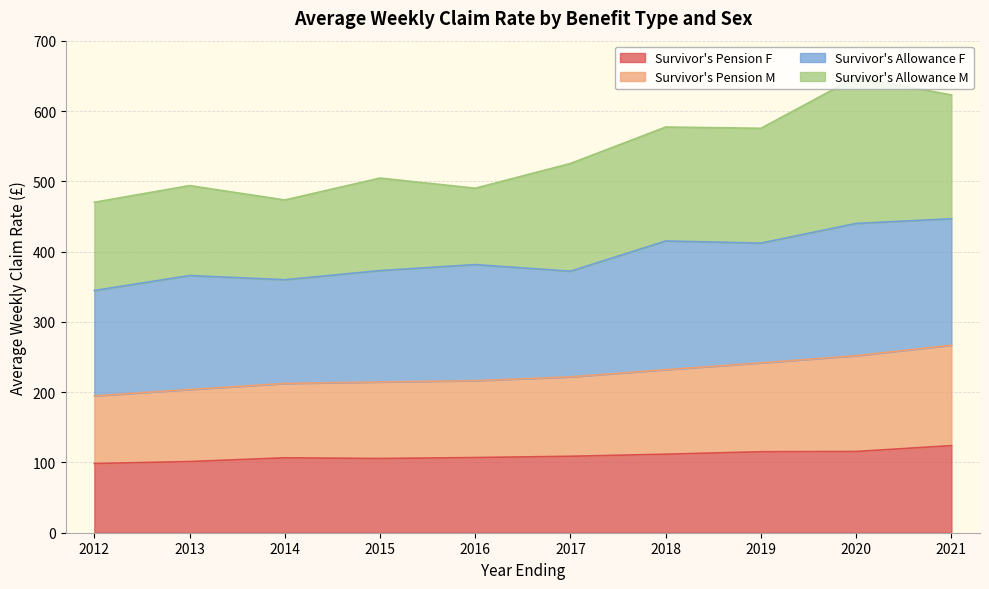

At which category does Survivor's Pension F reach its first local valley?

2015